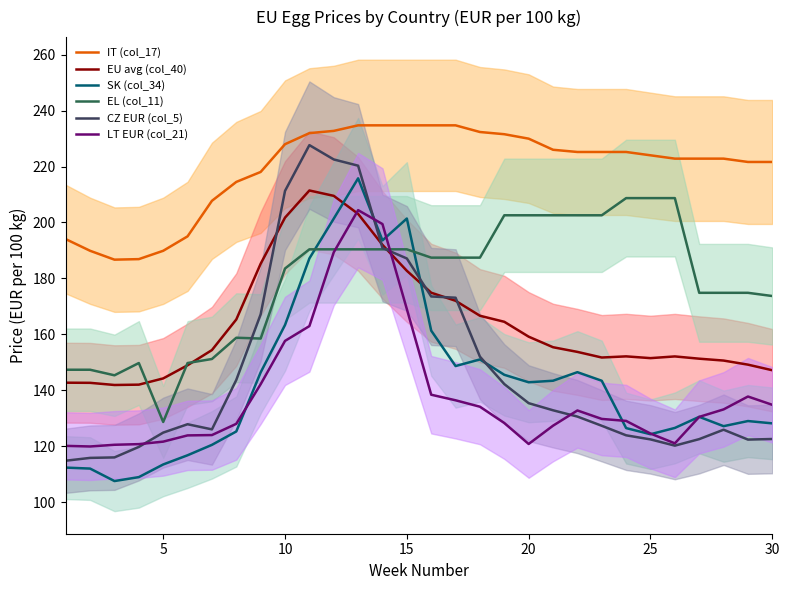

True or false: EL (col_11) and SK (col_34) intersect in this chart.

True